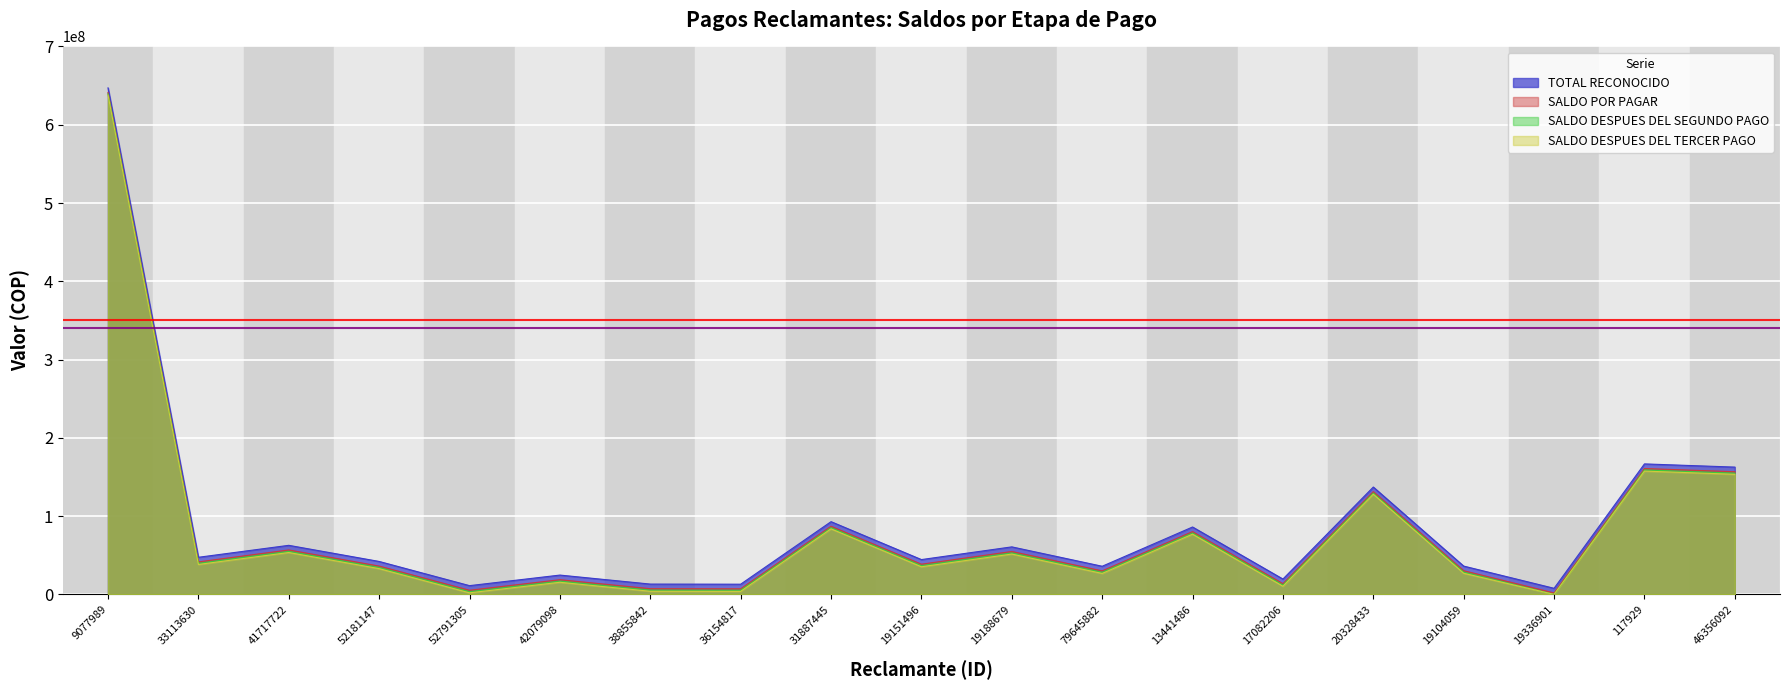

List the labels in order of SALDO DESPUES DEL SEGUNDO PAGO value, largest first.

9077989, 117929, 46356092, 20328433, 31887445, 13441486, 41717722, 19188679, 33113630, 19151496, 52181147, 19104059, 79645882, 42079098, 17082206, 38855842, 36154817, 52791305, 19336901